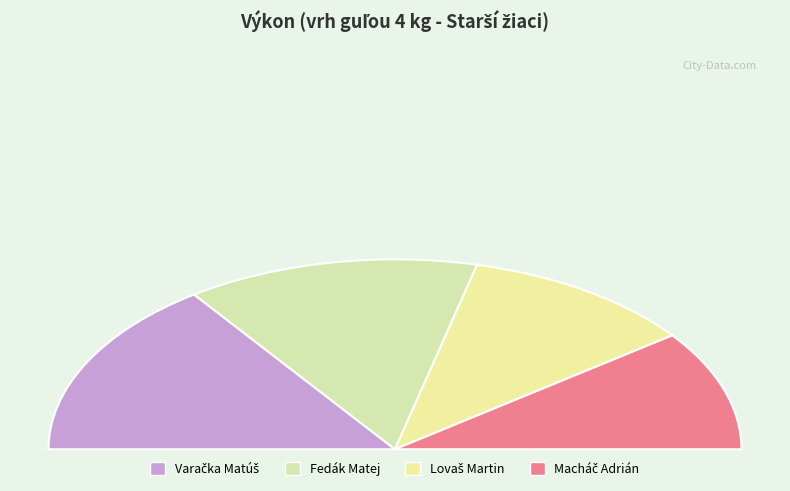

Count the number of slices in the pie.

4